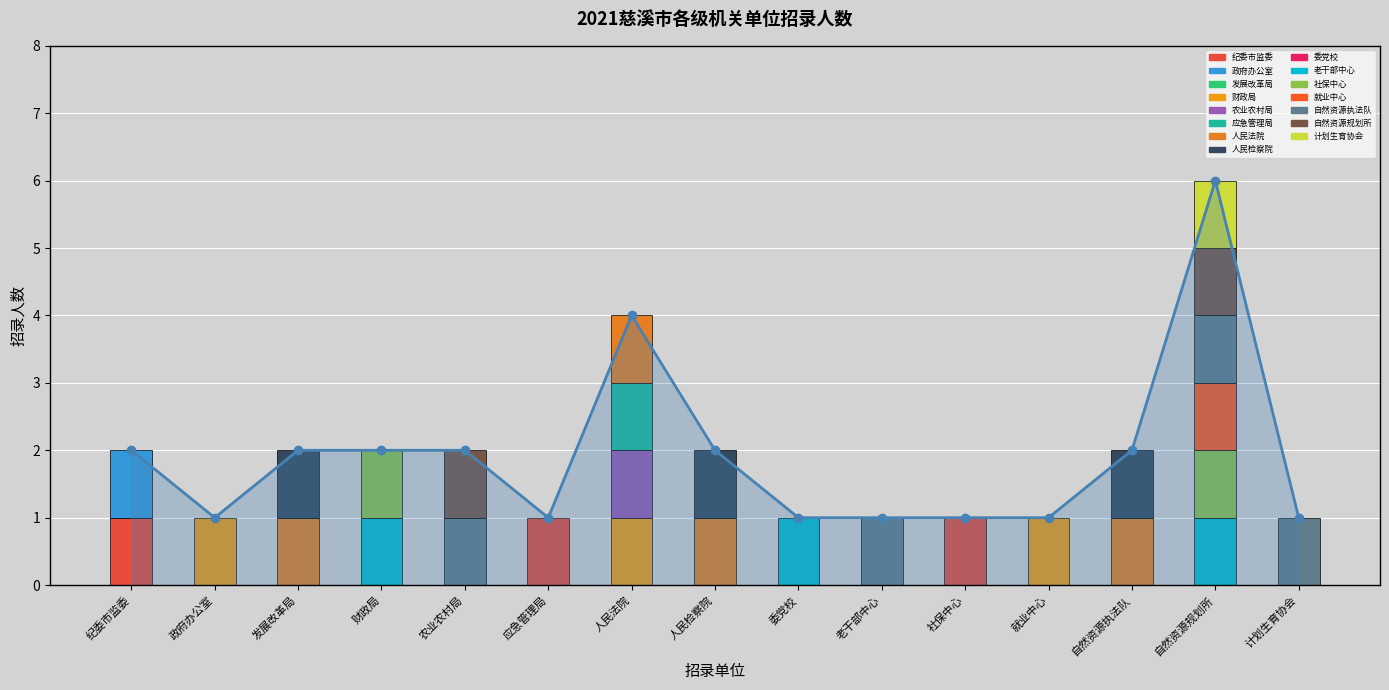

What is the greatest value displayed?

6